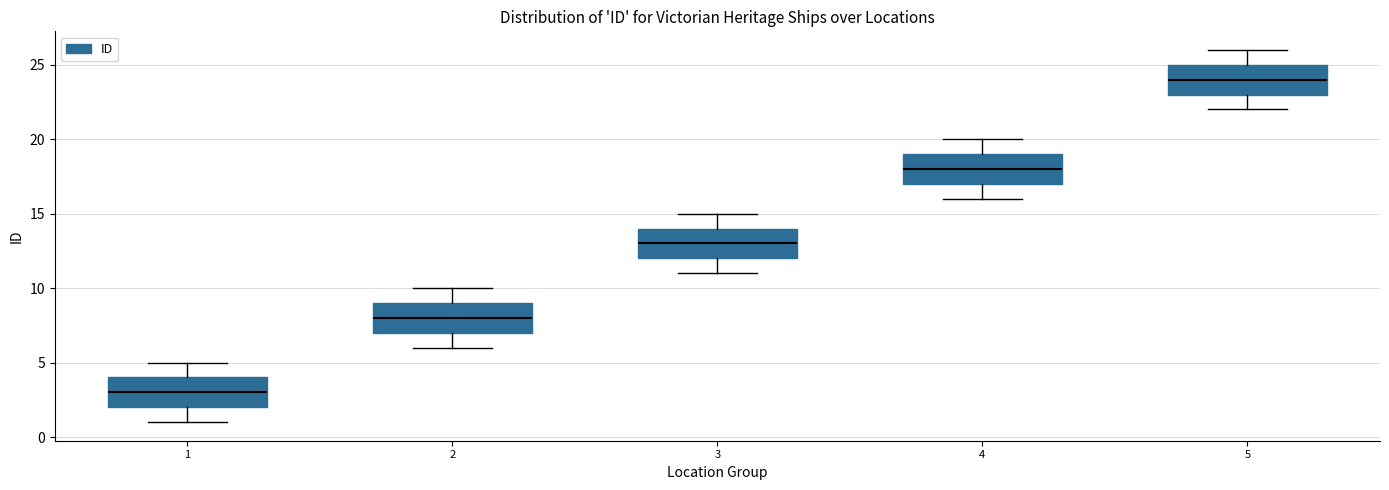

Which box has the lowest median line?

1